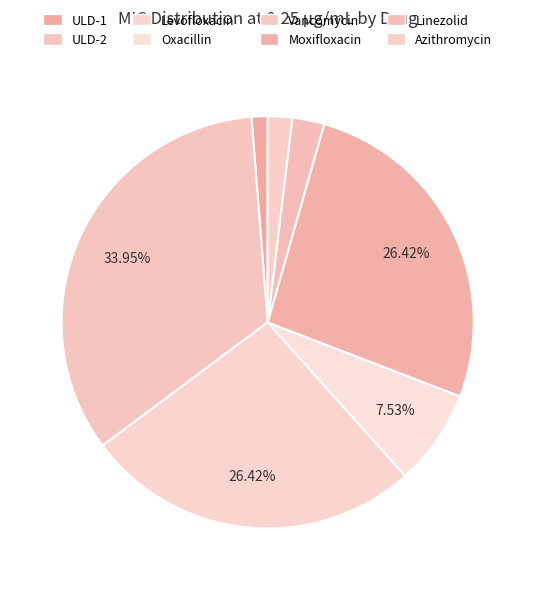

To the nearest percent, what is the average slice percentage?

12%